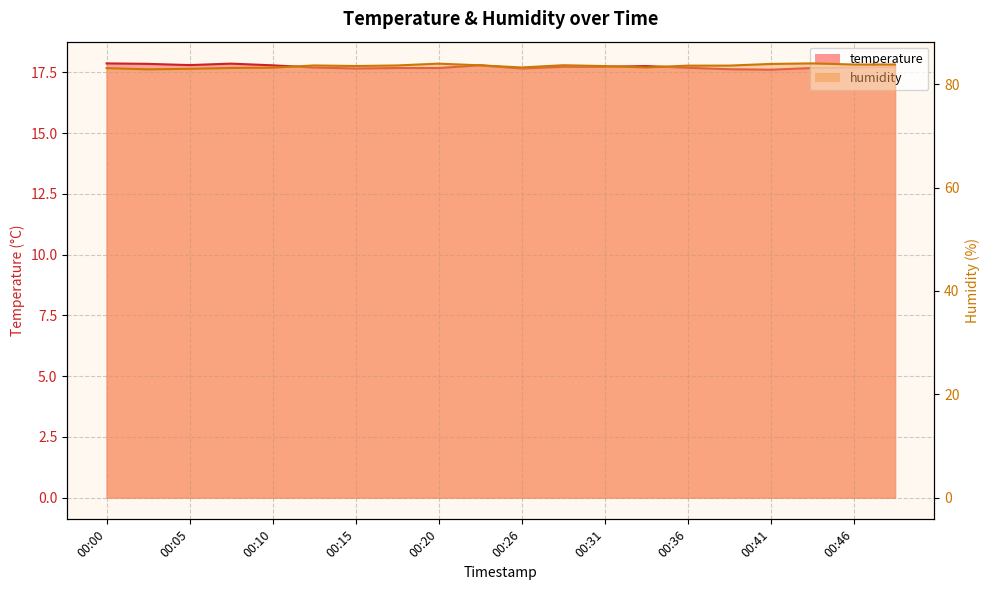

True or false: temperature has more than 0 points higher than both neighbors.

True